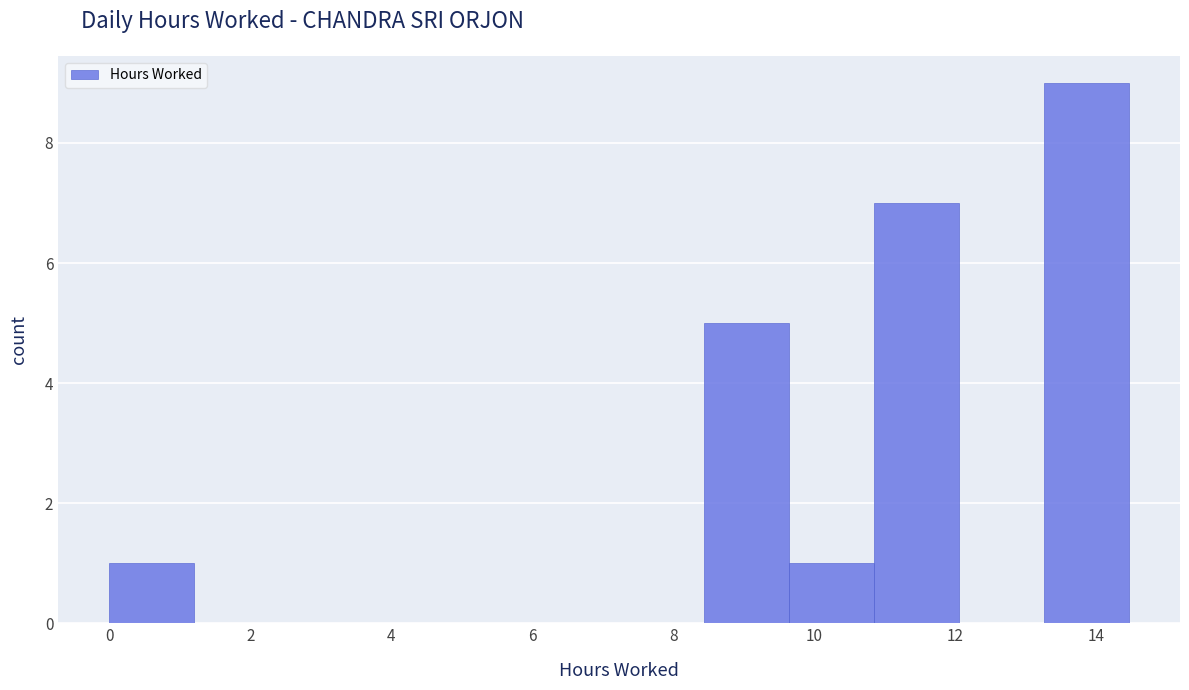

What is the height of the bar covering 8.4 to 9.6 on the x-axis? Neither the bar edges nor the heights are printed on the chart, so give them approximately, as read against the axes.

5